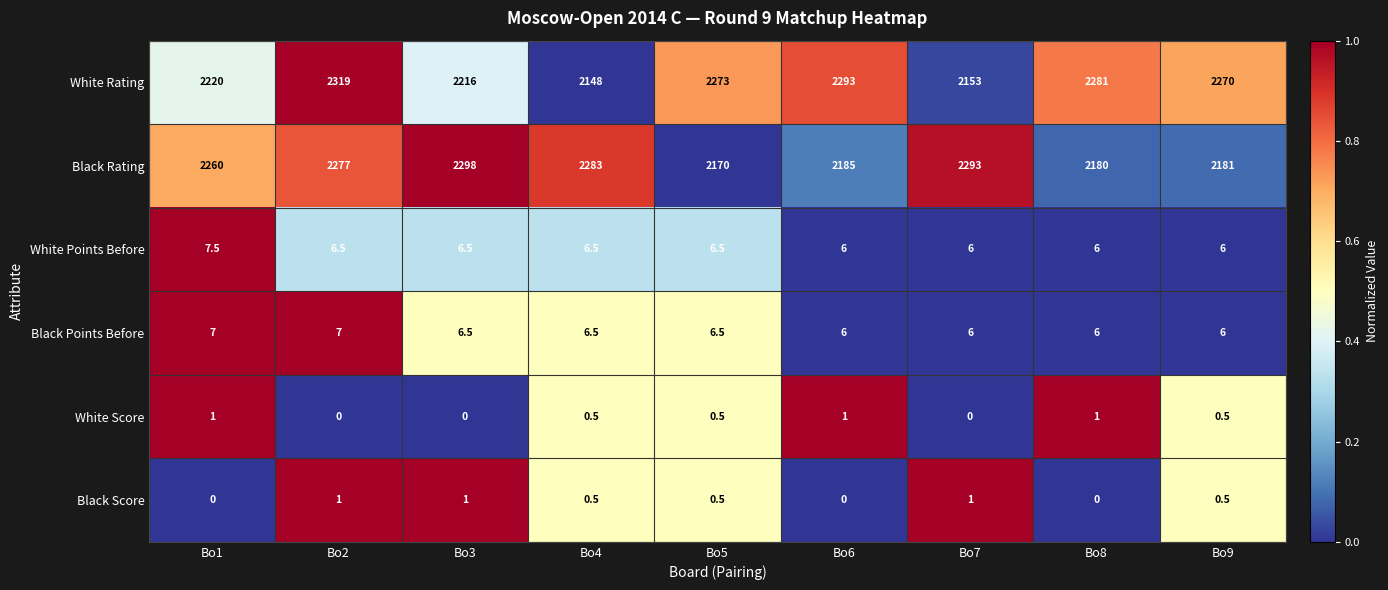

What is the difference between the Black Score values at Bo6 and Bo7?

1.0